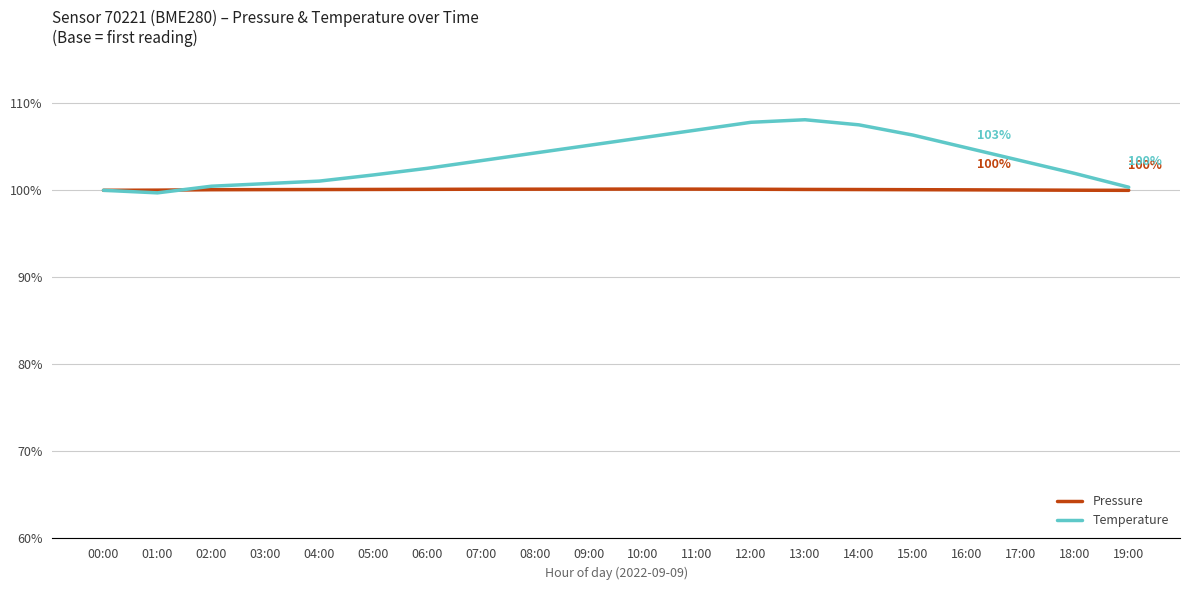

What is the smallest value displayed?

99.7